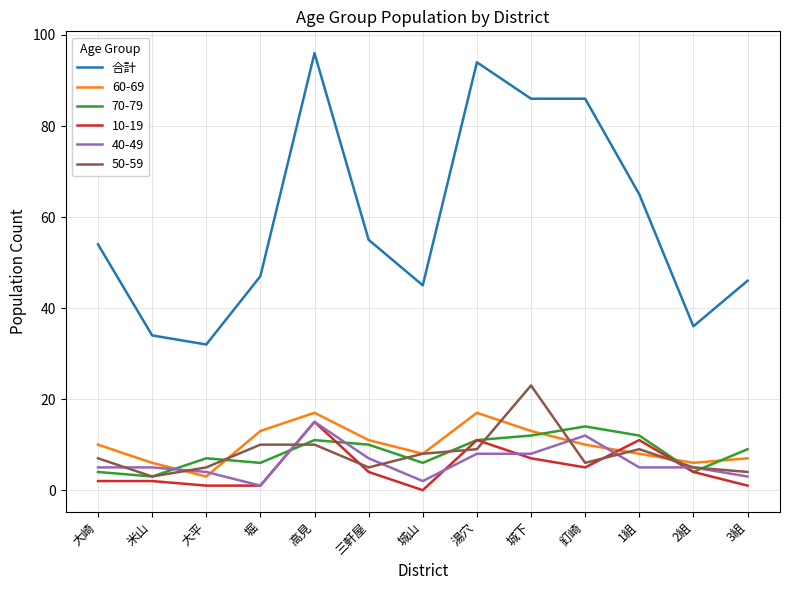

What is the difference between the highest and lowest values at 釘崎?

81